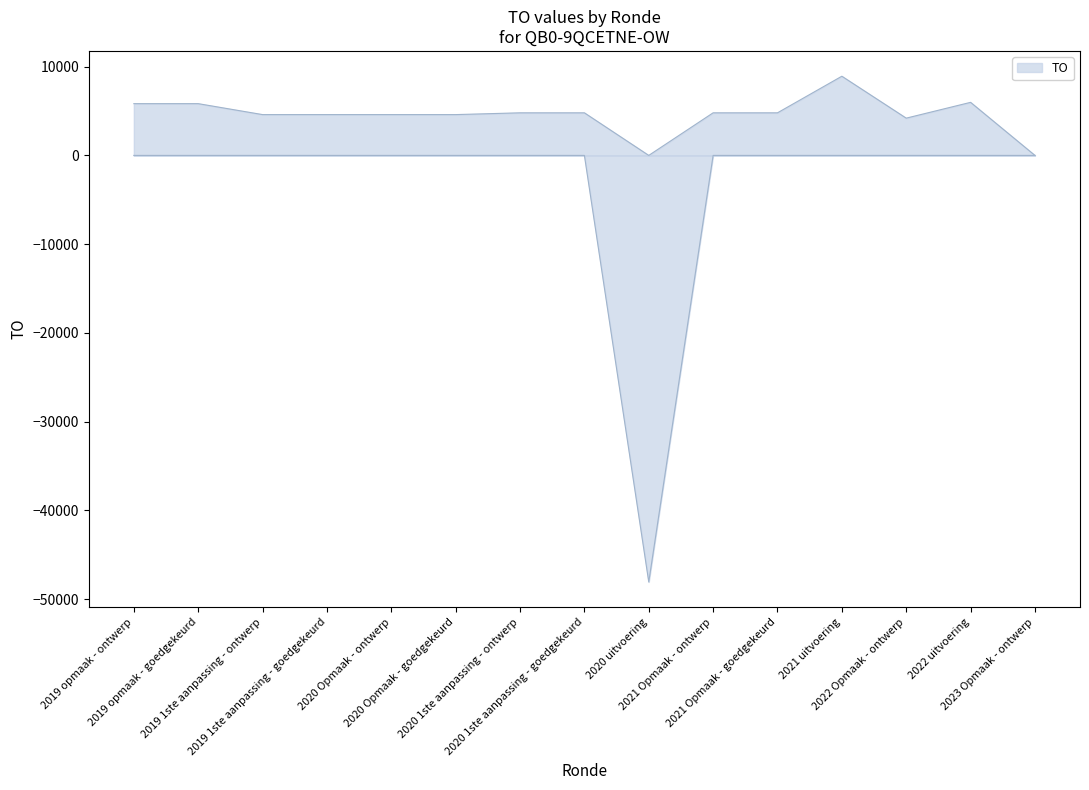

The value at 2020 1ste aanpassing - goedgekeurd is -15750. True or false?

False